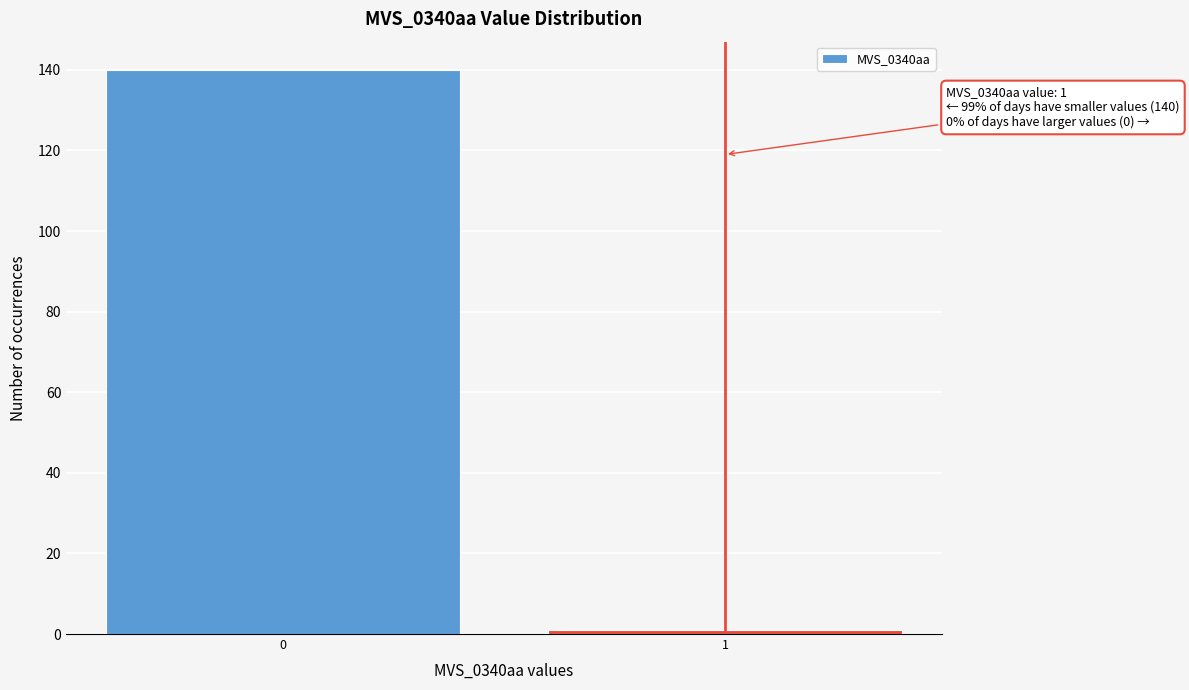

Reading right to left, extract all data points from this chart.

1	140